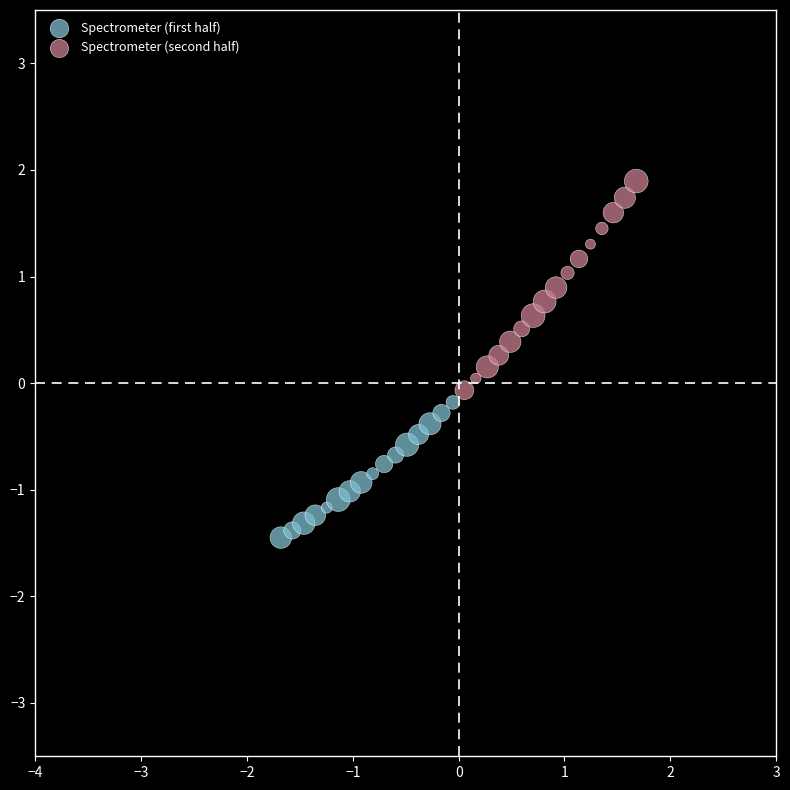

Which series has the largest Y range (max minus min)?

Spectrometer (second half)